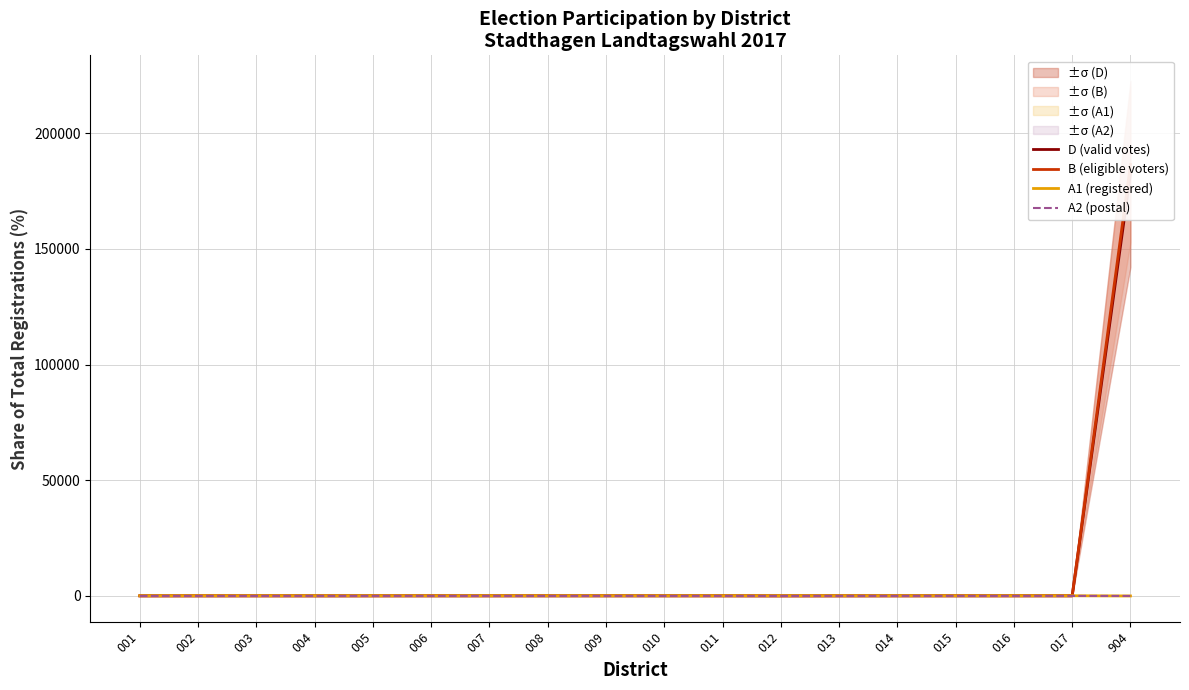

Reading right to left, list all the values displayed in this chart.

D (valid votes): 182400.0	55.0	54.1	52.5	48.9	42.0	33.1	50.4	54.8	55.2	54.8	49.5	53.2	46.7	40.4	48.7	42.8	38.6
B (eligible voters): 186500.0	56.1	55.0	54.1	49.5	43.0	35.0	51.7	55.3	55.6	55.5	50.3	54.0	47.6	41.7	49.9	44.6	40.1
A1 (registered): 0.0	82.6	86.1	80.5	89.8	91.1	95.4	85.7	88.1	83.7	89.5	86.6	82.3	85.1	87.3	90.9	92.3	88.5
A2 (postal): 0.0	17.4	13.9	19.5	10.2	8.9	4.6	14.3	11.9	16.3	10.5	13.4	17.7	14.9	12.7	9.1	7.7	11.5